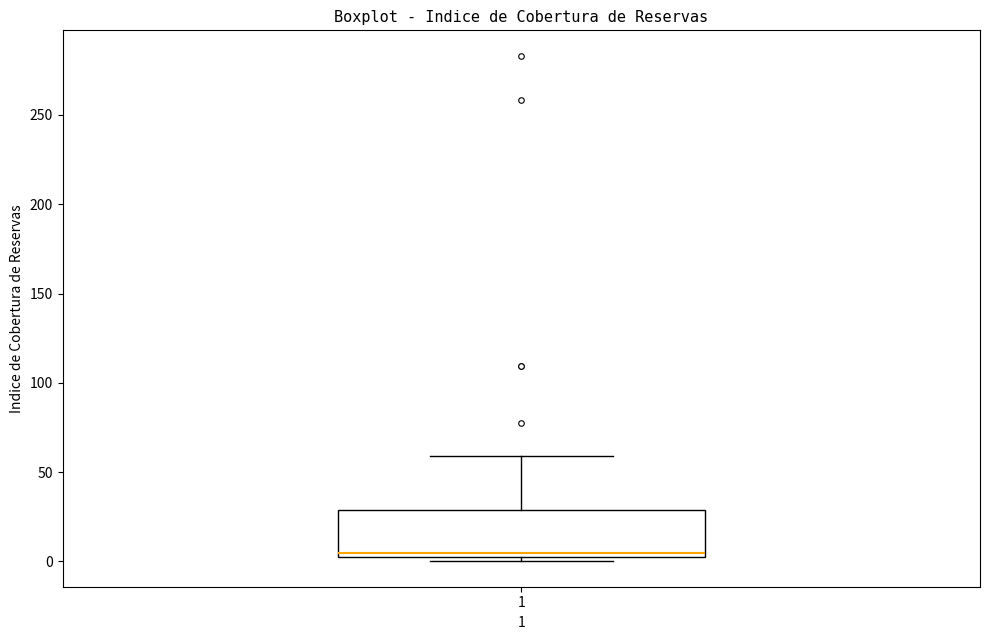

Read this box plot against the y-axis: the position of the median line, the range covered by the box, and the ends of both whiskers. The values are not printed on the chart, so give them approximately, as read against the axis.

median 5, box 0 to 30, whiskers 0 (just below the box's lower edge) to 60